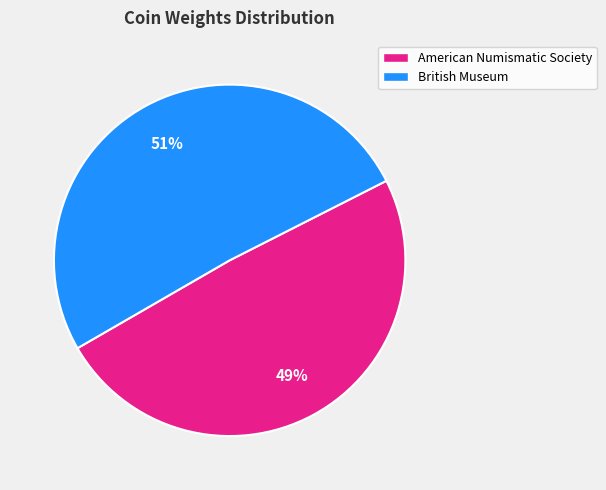

How many segments does this pie chart have?

2